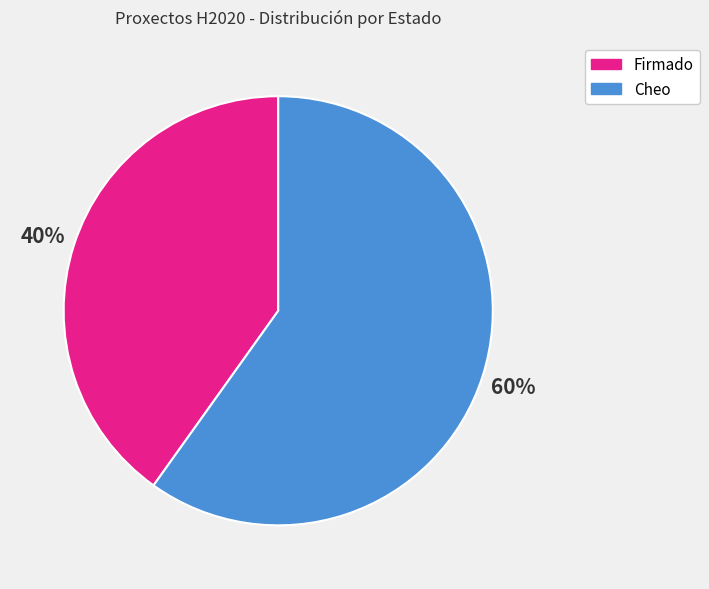

Combined, do Cheo and Firmado account for over 50%?

Yes